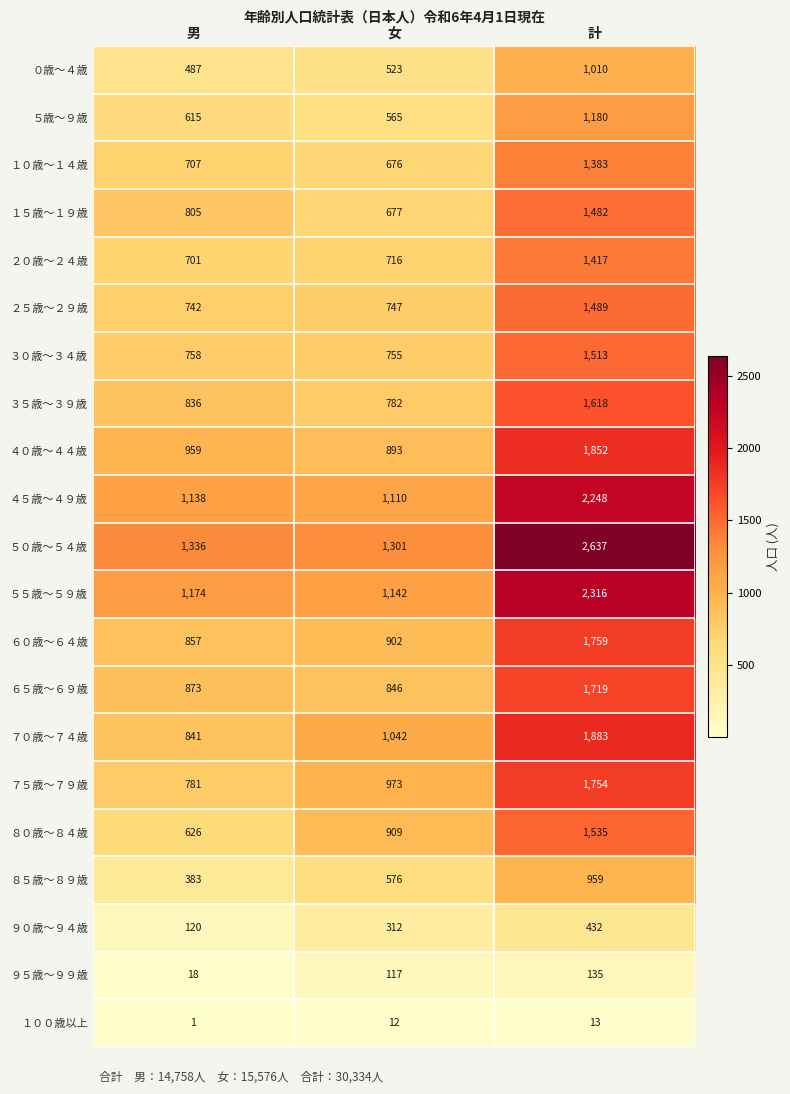

At which label is ５０歳～５４歳 closest to 1969?

男